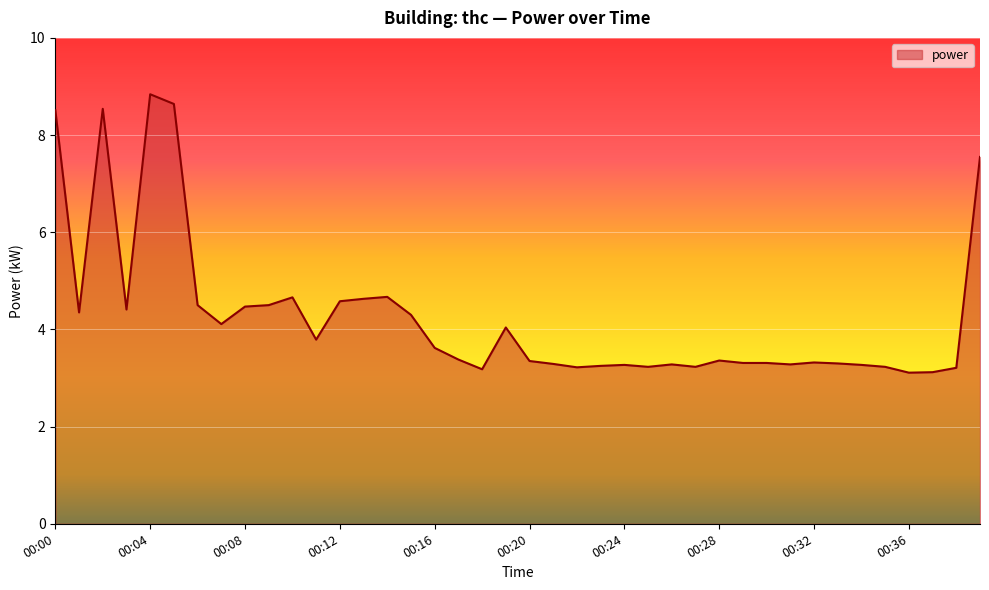

True or false: the data has more than 1 interior local peaks.

True